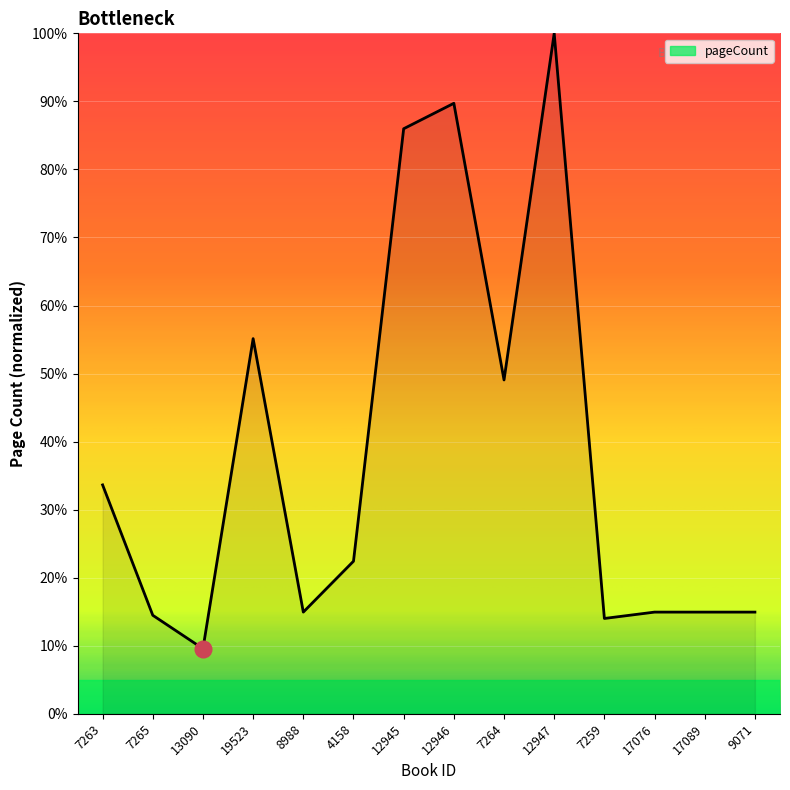

Between 7263 and 9071, which is larger?

7263